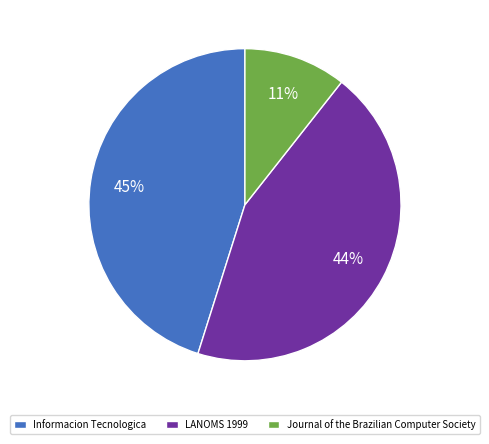

To the nearest percent, what is the combined percentage of LANOMS 1999 and Informacion Tecnologica?

89%